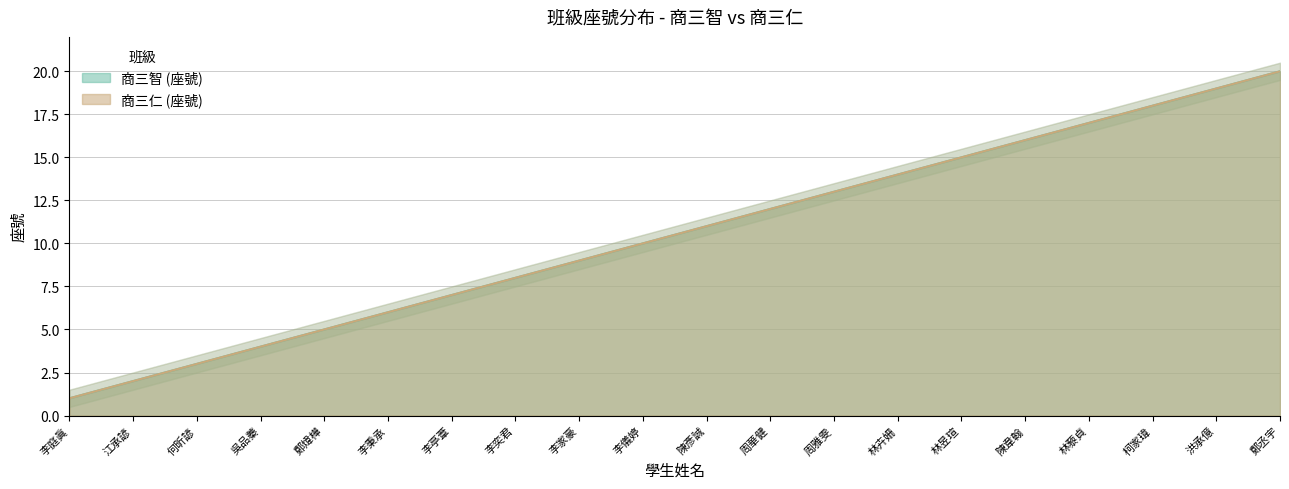

Does the chart display data point markers on the line(s)?

No